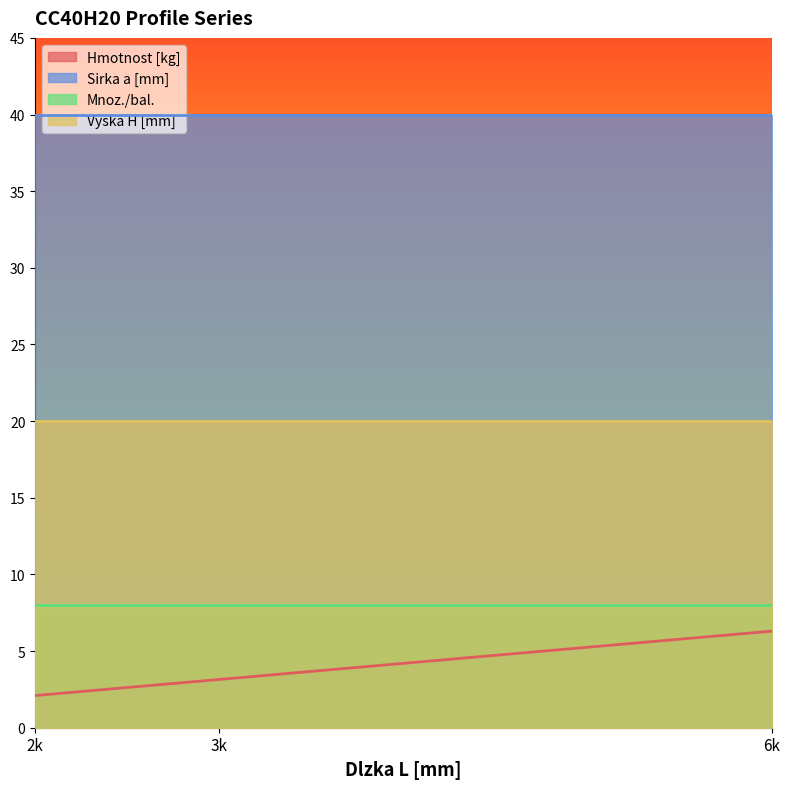

Does the chart display data point markers on the line(s)?

No